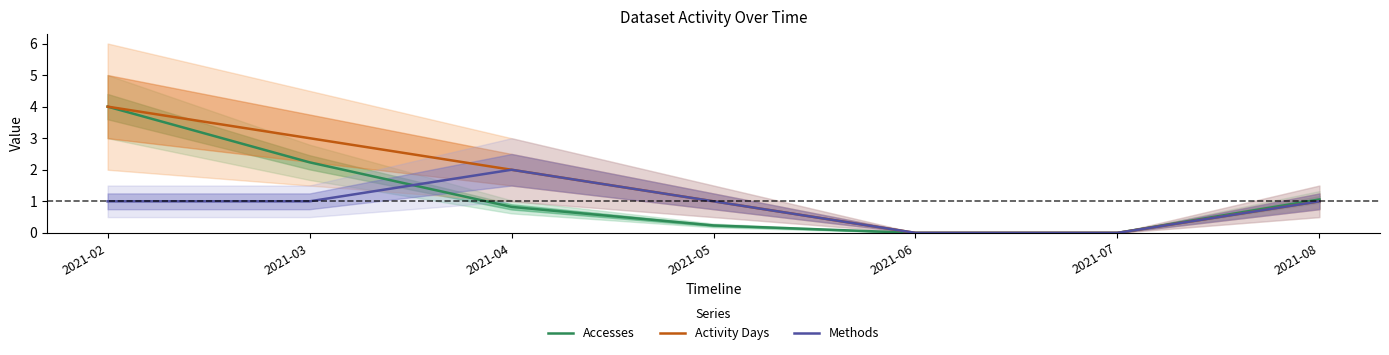

Reading left to right, list all the values displayed in this chart.

Accesses: 2021-02=4.0	2021-03=2.2	2021-04=0.8	2021-05=0.2	2021-06=0.0	2021-07=0.0	2021-08=1.1
Activity Days: 2021-02=4.0	2021-03=3.0	2021-04=2.0	2021-05=1.0	2021-06=0.0	2021-07=0.0	2021-08=1.0
Methods: 2021-02=1.0	2021-03=1.0	2021-04=2.0	2021-05=1.0	2021-06=0.0	2021-07=0.0	2021-08=1.0